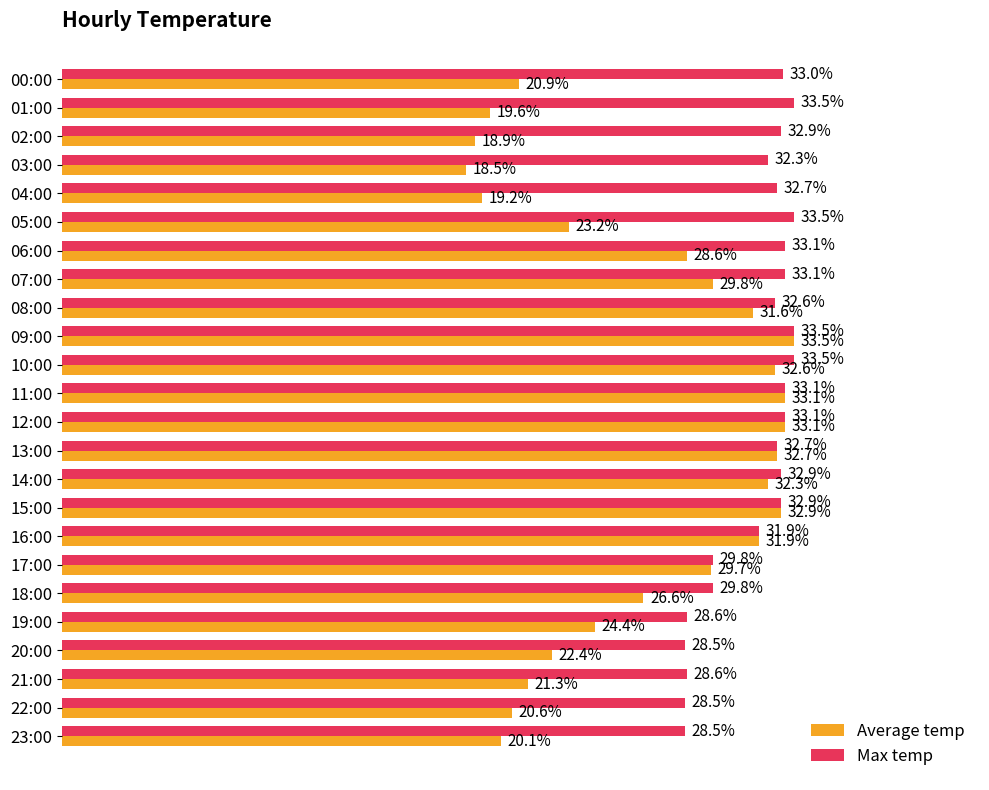

Which series changed the most between 14:00 and 19:00?

Average temp